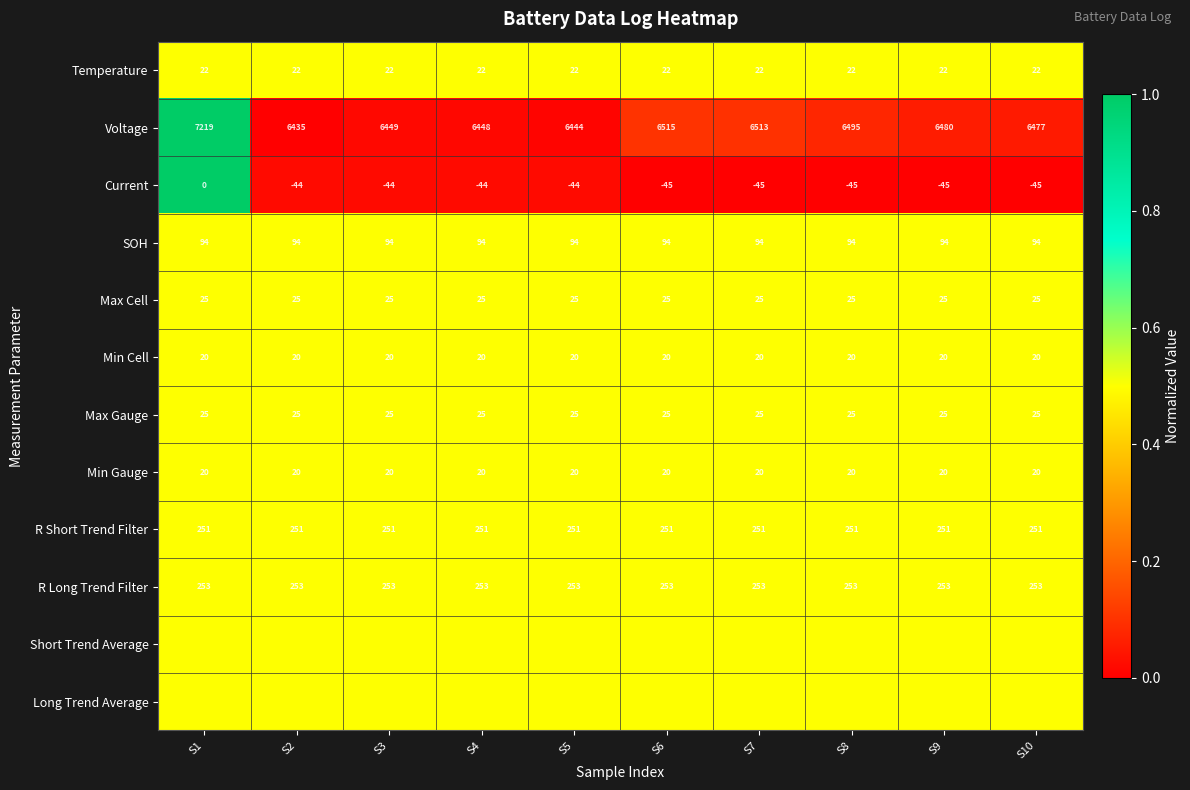

What is the average value of the Voltage series?

6547.5